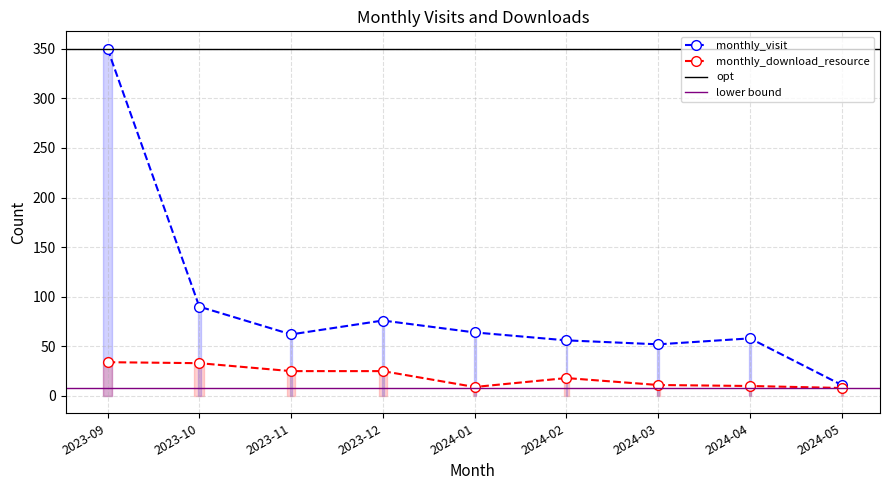

Which series has the largest range (max minus min)?

monthly_visit